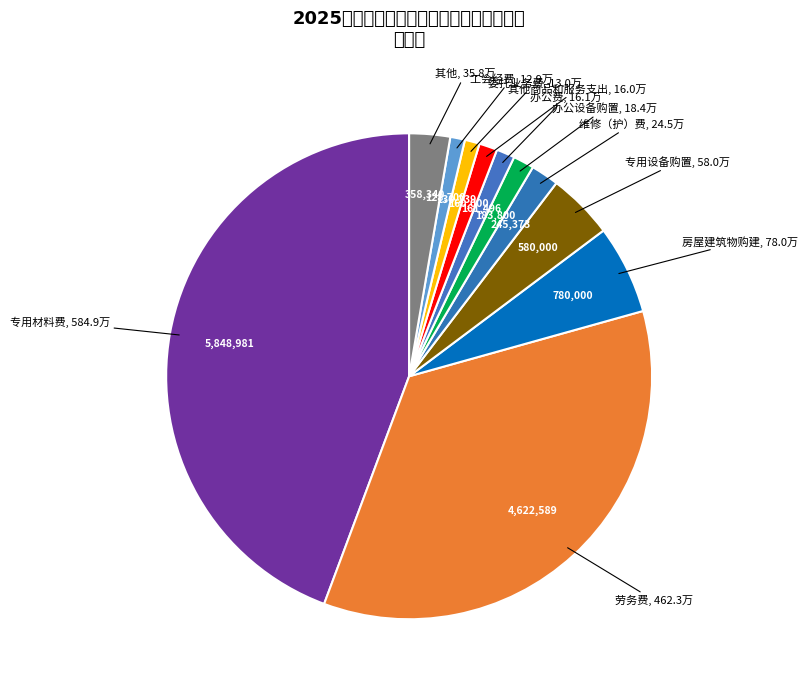

How many slices are in this pie chart?

11